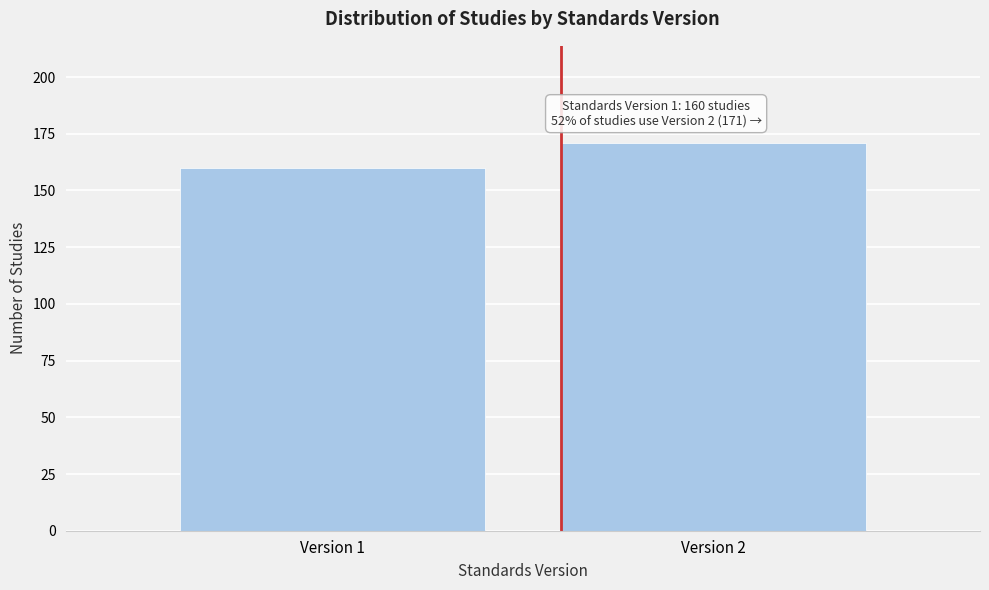

Reading left to right, transcribe all the data shown in this chart.

160	171